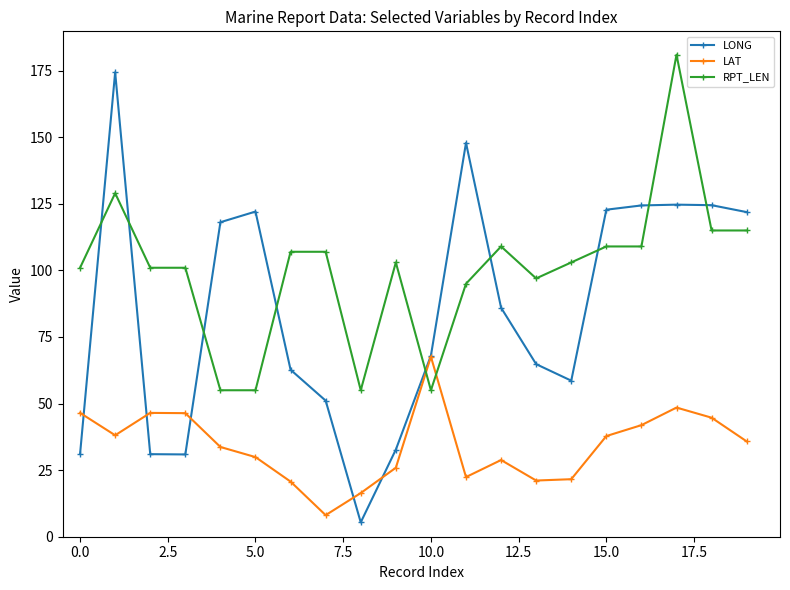

What is the value of the LAT point at the 19th from the left?

44.7